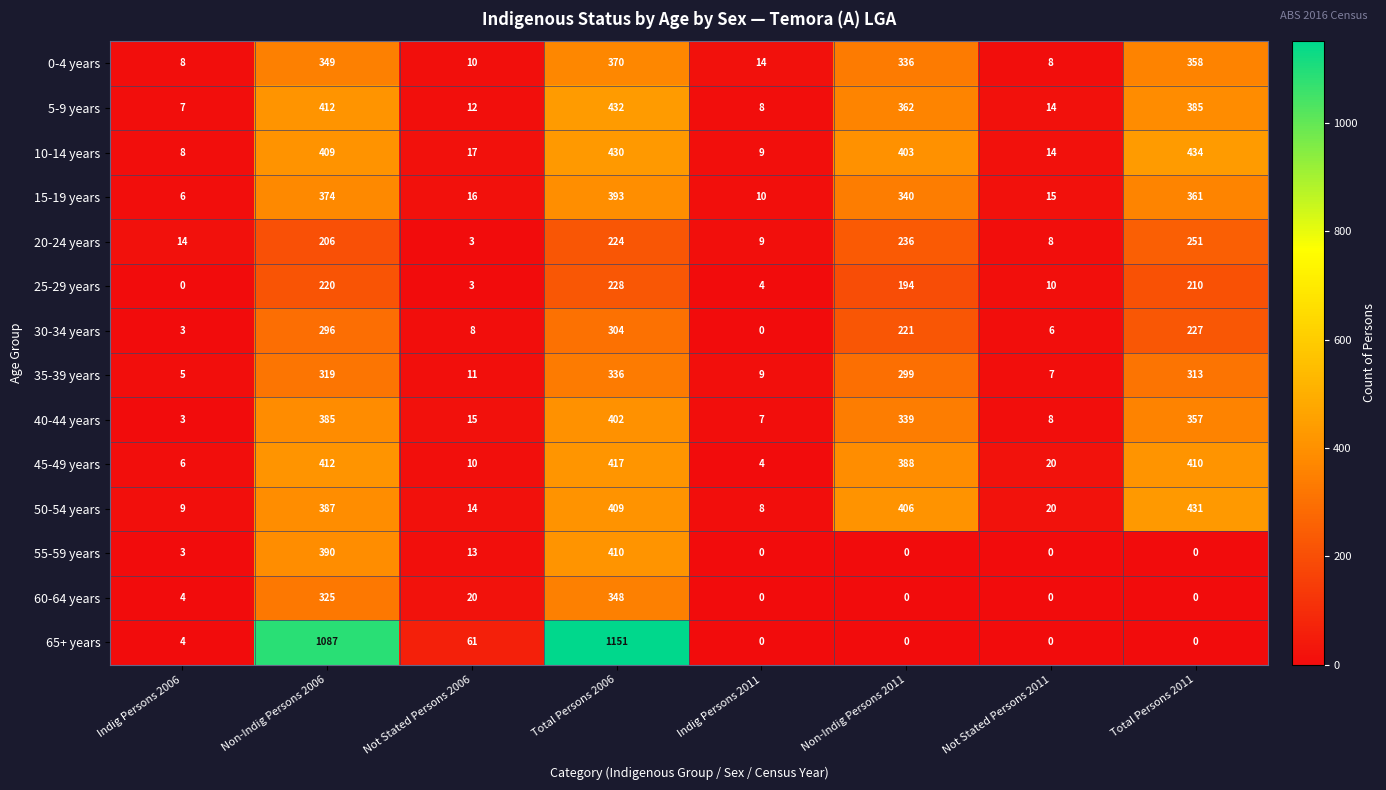

At which category does the chart reach its peak across all series?

Total Persons 2006